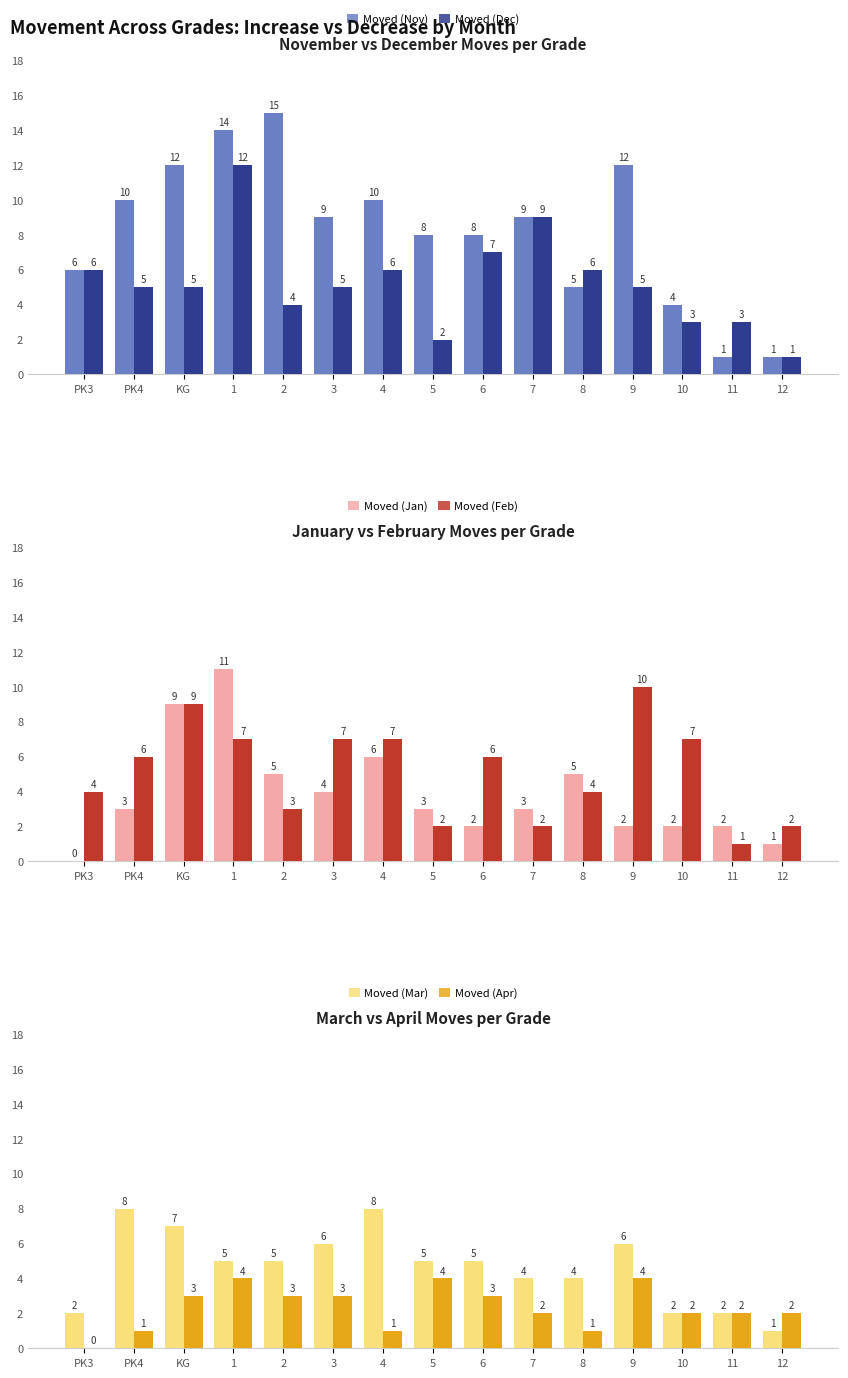

Reading left to right, transcribe all the data shown in this chart.

Moved (Nov): PK3=6	PK4=10	KG=12	1=14	2=15	3=9	4=10	5=8	6=8	7=9	8=5	9=12	10=4	11=1	12=1
Moved (Dec): PK3=6	PK4=5	KG=5	1=12	2=4	3=5	4=6	5=2	6=7	7=9	8=6	9=5	10=3	11=3	12=1
Moved (Jan): PK3=0	PK4=3	KG=9	1=11	2=5	3=4	4=6	5=3	6=2	7=3	8=5	9=2	10=2	11=2	12=1
Moved (Feb): PK3=4	PK4=6	KG=9	1=7	2=3	3=7	4=7	5=2	6=6	7=2	8=4	9=10	10=7	11=1	12=2
Moved (Mar): PK3=2	PK4=8	KG=7	1=5	2=5	3=6	4=8	5=5	6=5	7=4	8=4	9=6	10=2	11=2	12=1
Moved (Apr): PK3=0	PK4=1	KG=3	1=4	2=3	3=3	4=1	5=4	6=3	7=2	8=1	9=4	10=2	11=2	12=2